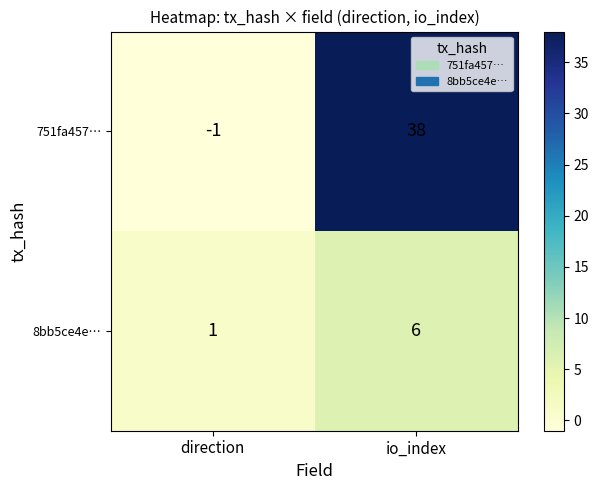

Which series has the largest total across all categories?

751fa457…